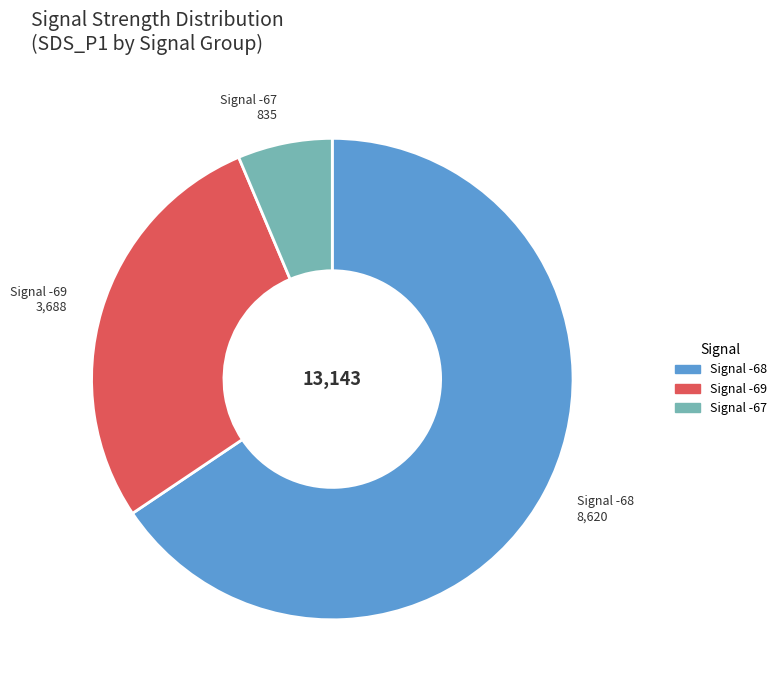

How many segments does this pie chart have?

3